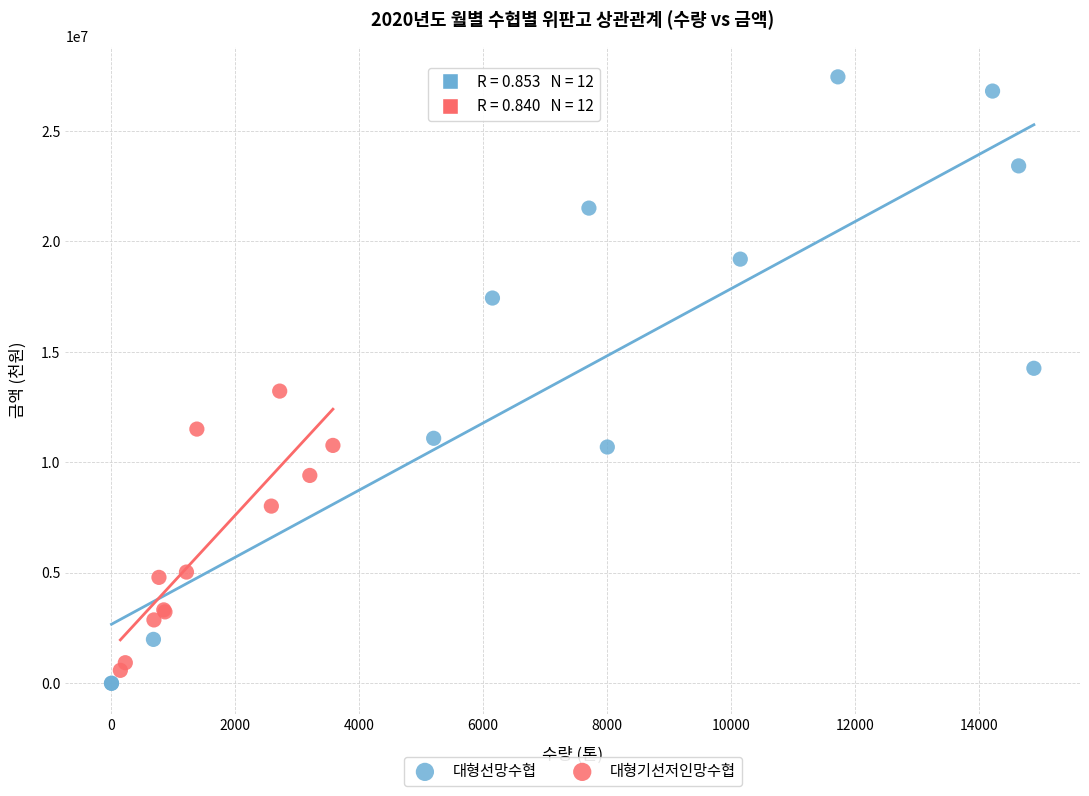

Which series reaches the maximum Y coordinate?

대형선망수협